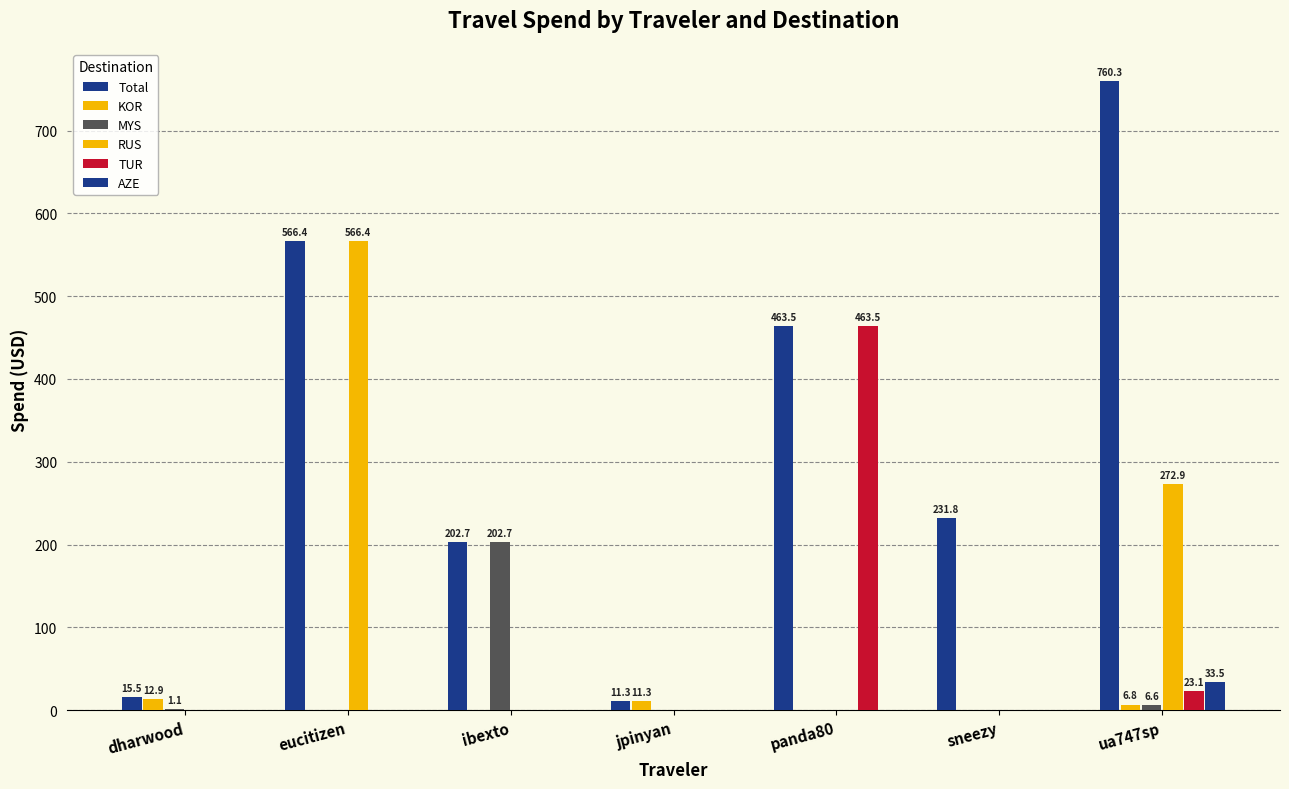

Rank the series by their maximum value, from highest to lowest.

Total, RUS, TUR, MYS, AZE, KOR